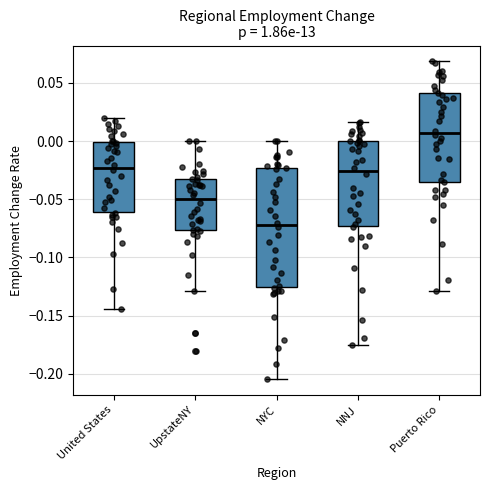

Where is the upper edge of the box for NYC on the y-axis? The values are not printed on the chart, so give them approximately, as read against the axis.

-0.025